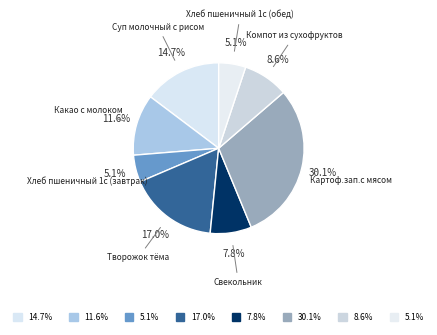

How many slices are in this pie chart?

8